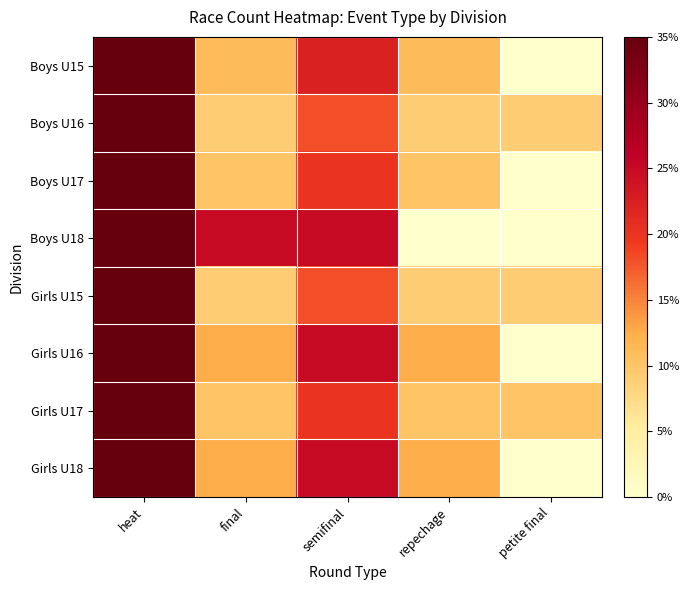

Which category has the highest value in the Girls U17 series?

heat